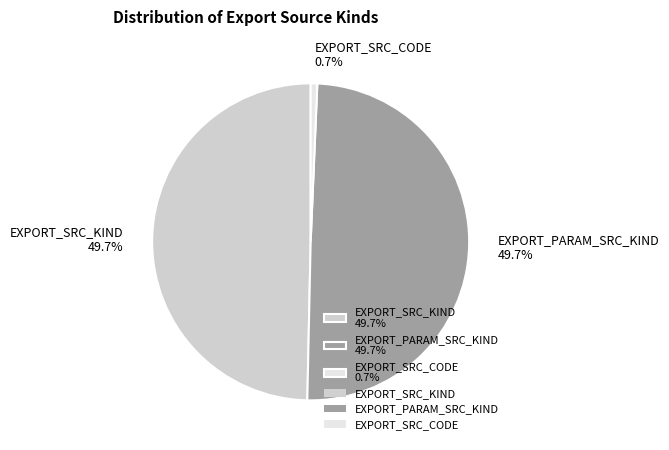

What portion of the pie excludes EXPORT_SRC_KIND 49.7%?

50.3%